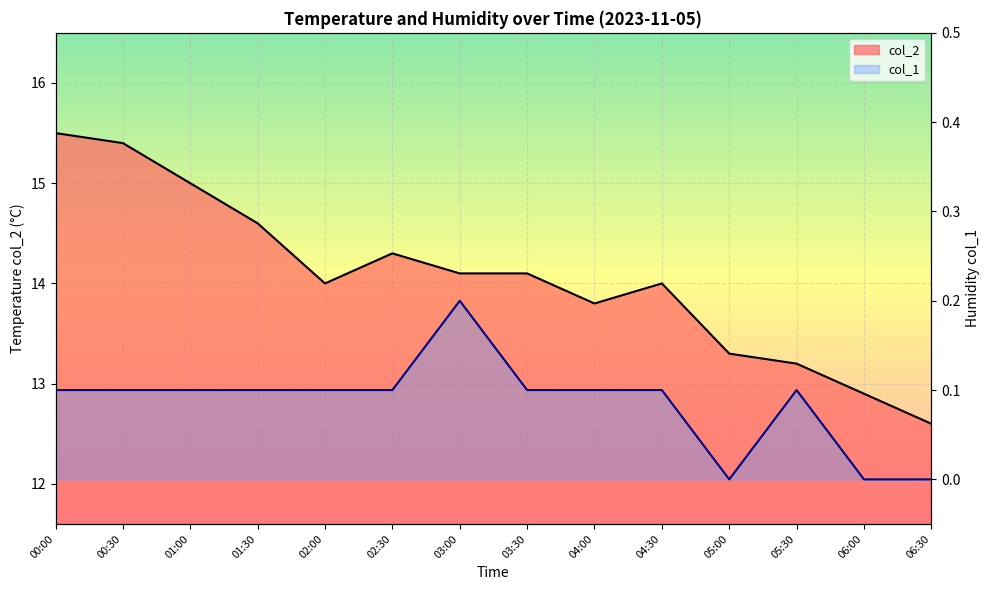

What are all the series names shown in the legend?

col_2, col_1